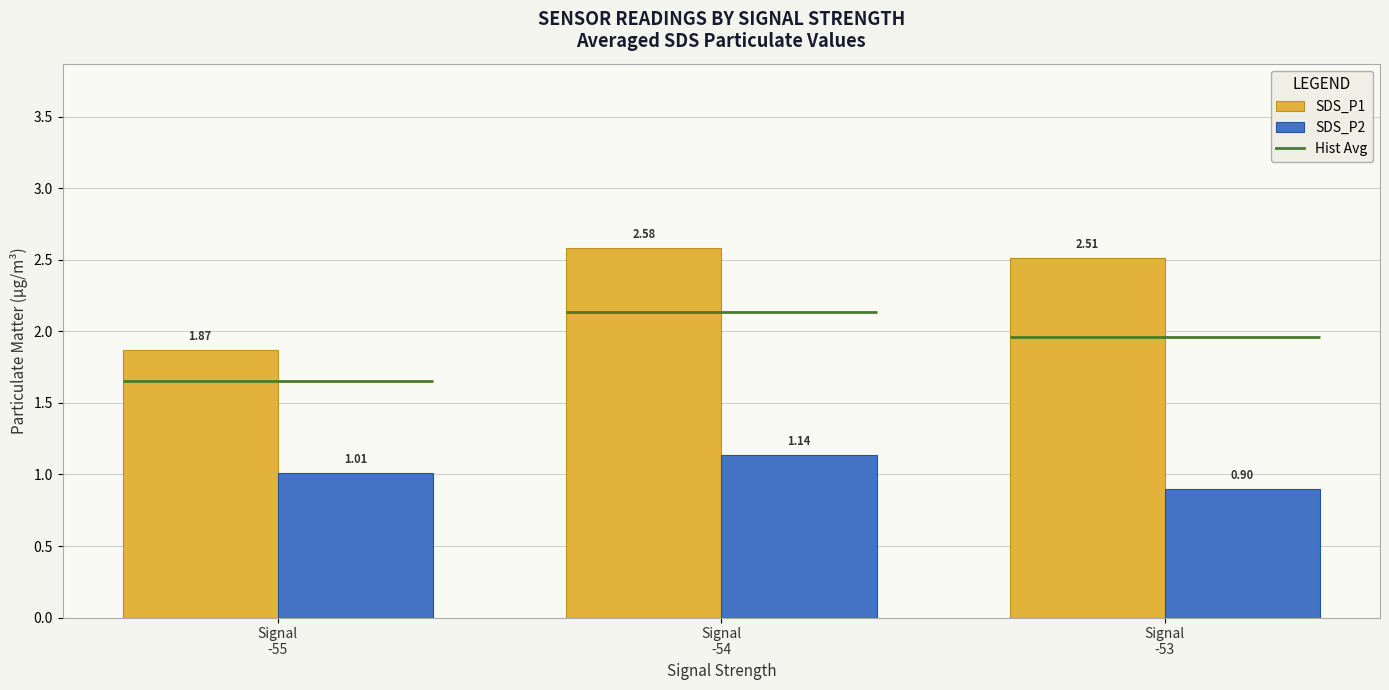

The value of SDS_P1 at Signal
-54 is 2.6. True or false?

True